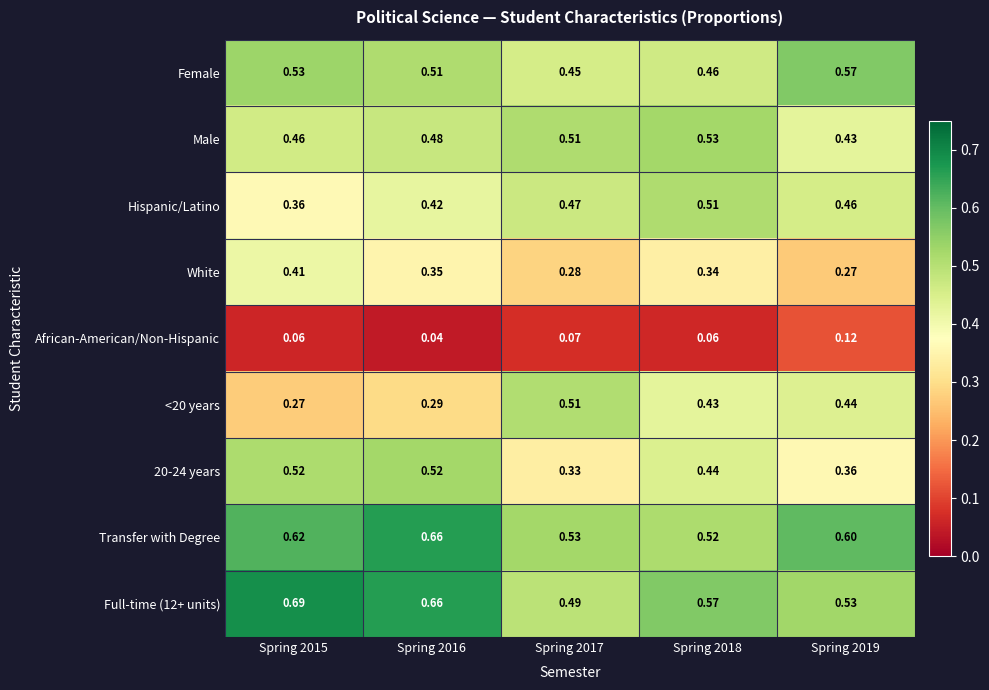

Is the value of Transfer with Degree at Spring 2015 greater than the value of Hispanic/Latino at Spring 2019?

Yes